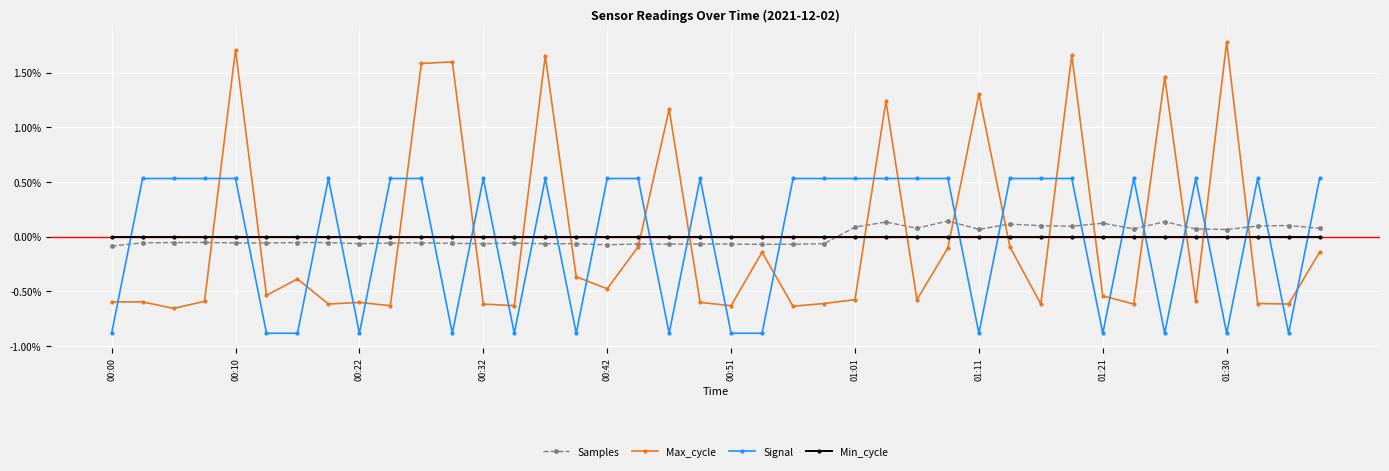

After their last crossing, which series has the higher values: Signal or Samples?

Signal